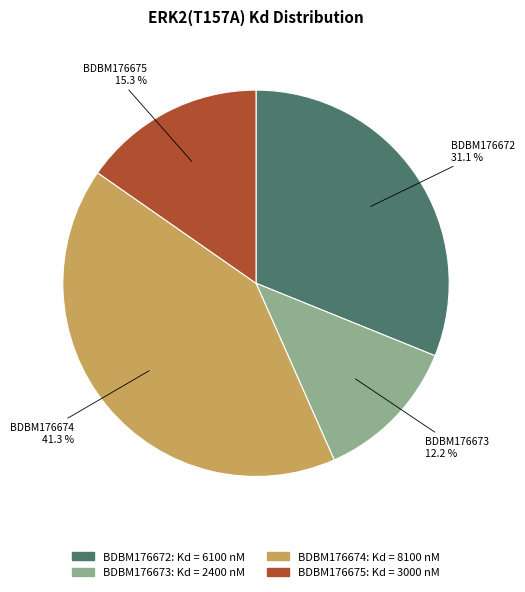

Approximately how many times larger is the value at BDBM176672 compared to BDBM176675?

2.0